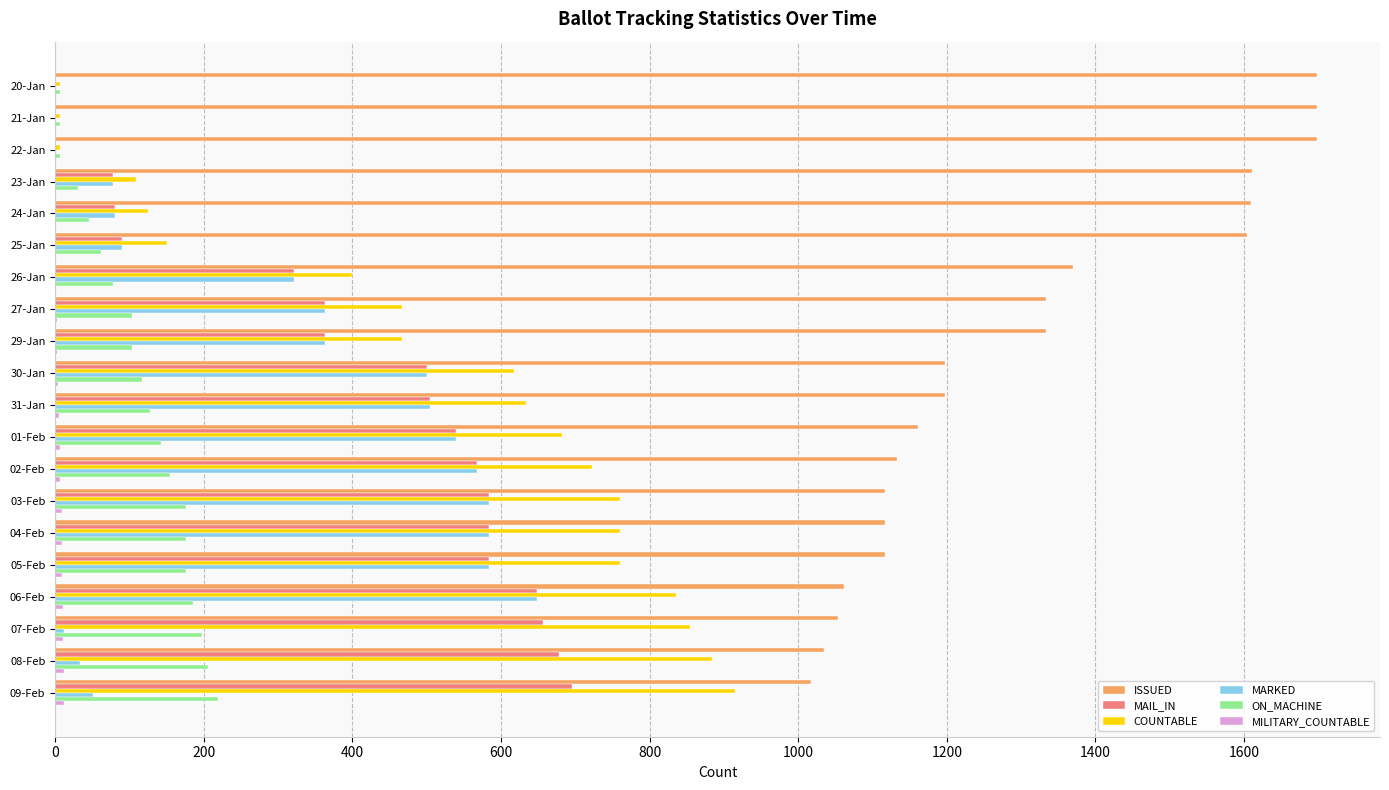

What is the maximum value shown in the chart?

1698